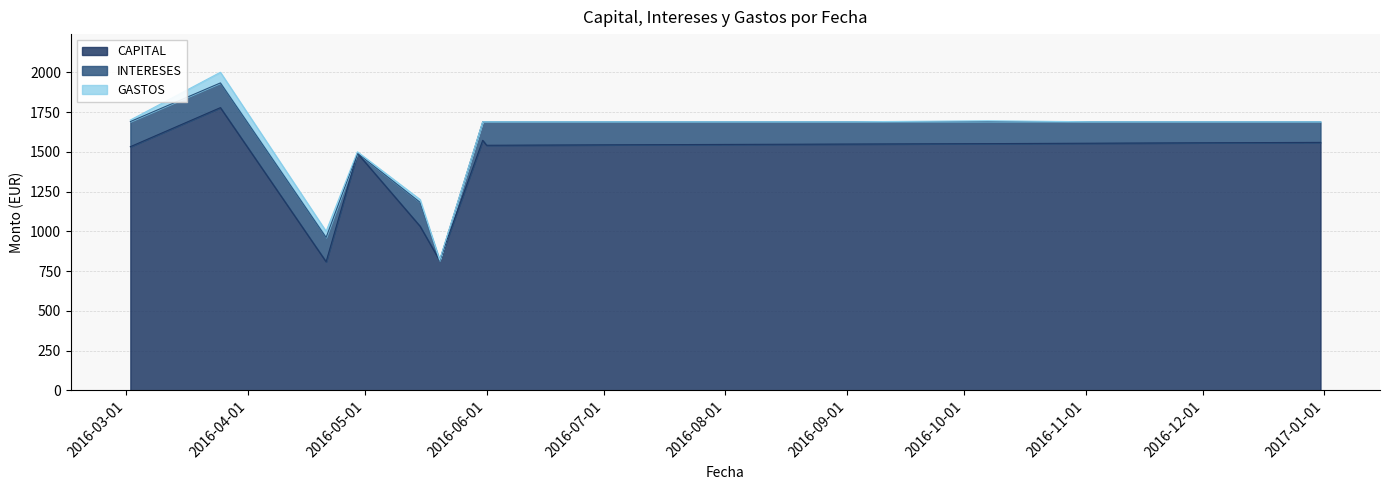

How many categories are shown in the chart?

15